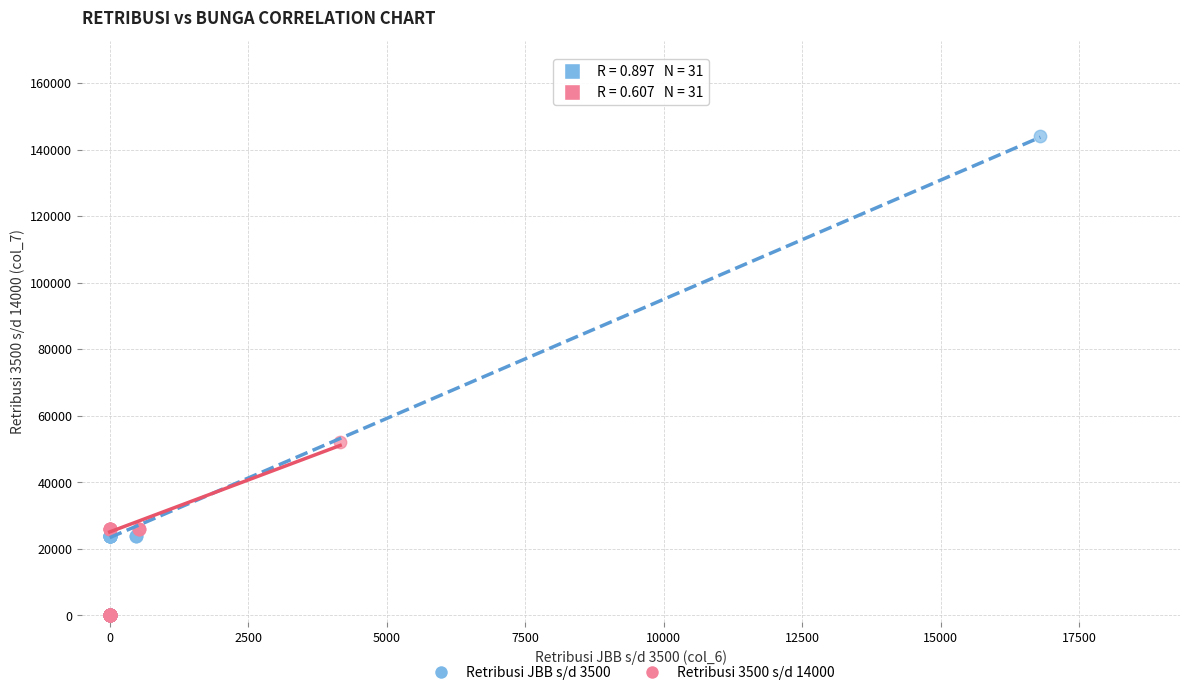

Which series has the widest spread of Y values?

Retribusi JBB s/d 3500